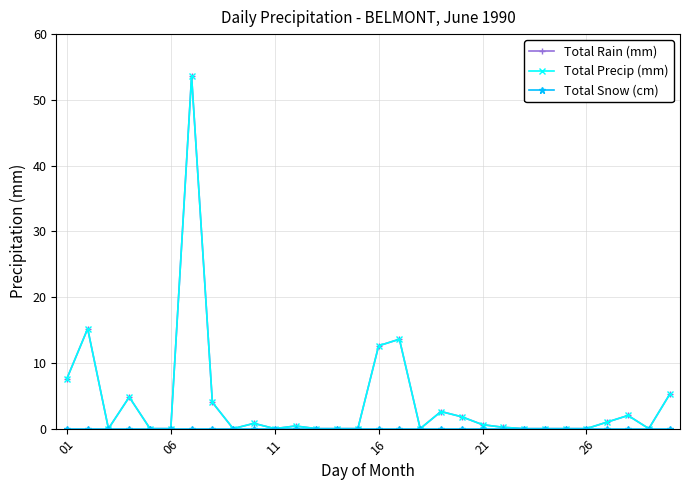

True or false: Total Precip (mm) and Total Snow (cm) cross at least once.

False